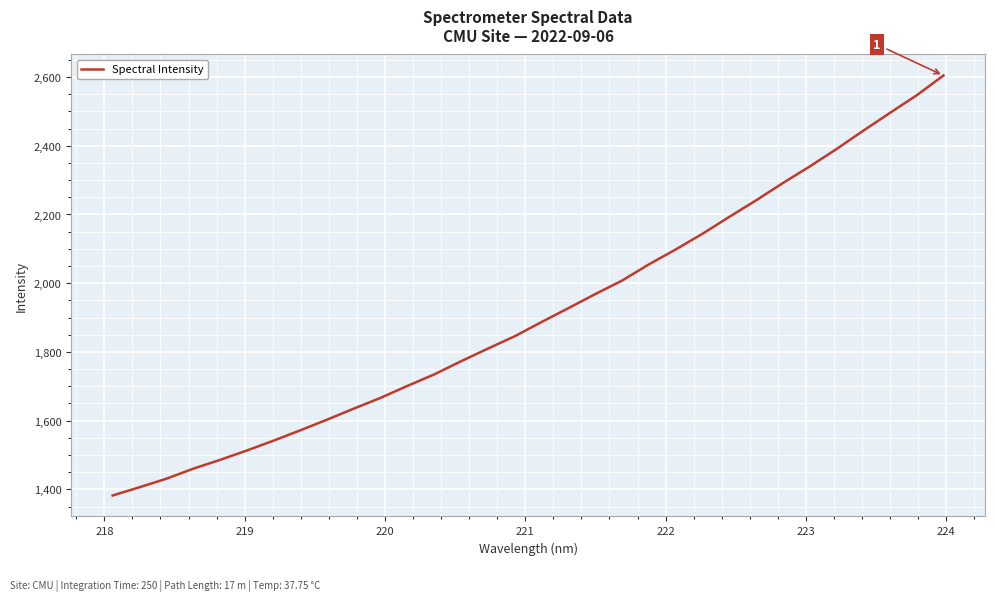

How many lines are shown in the chart?

1